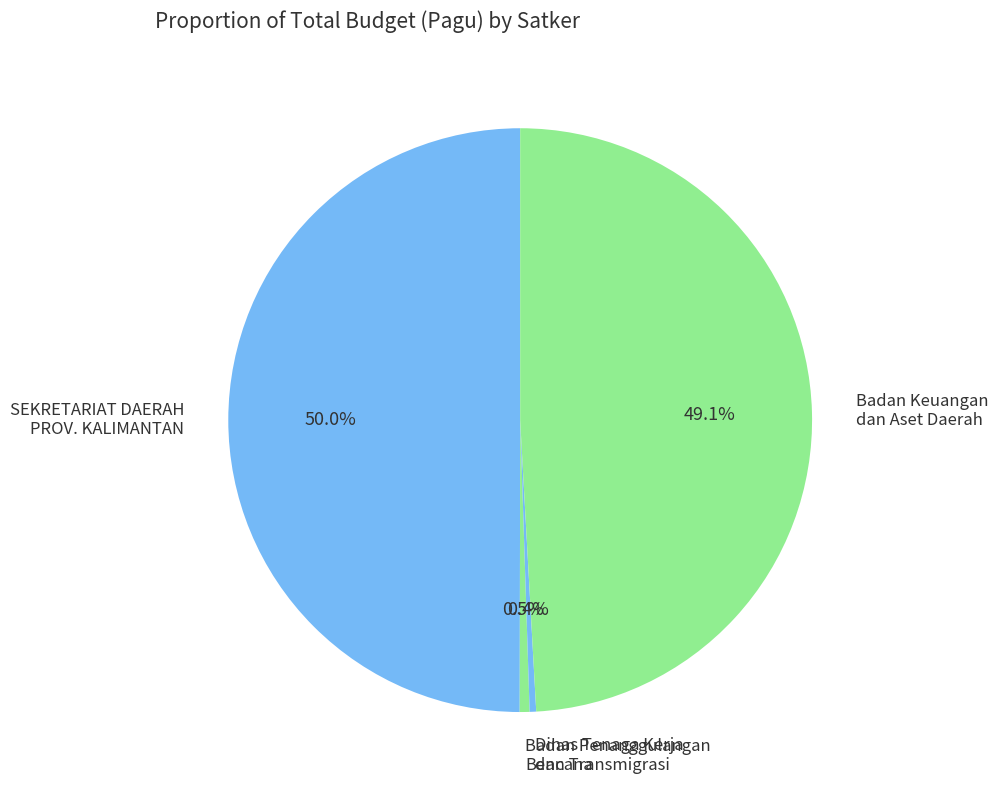

Is it true that Badan Keuangan dan Aset Daerah is 15% of the pie?

False